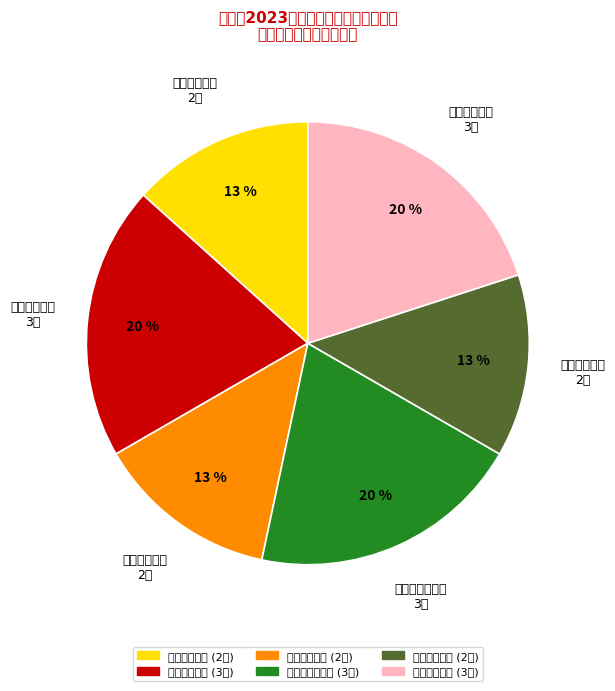

What portion of the pie excludes 初中语文教师?

86.7%